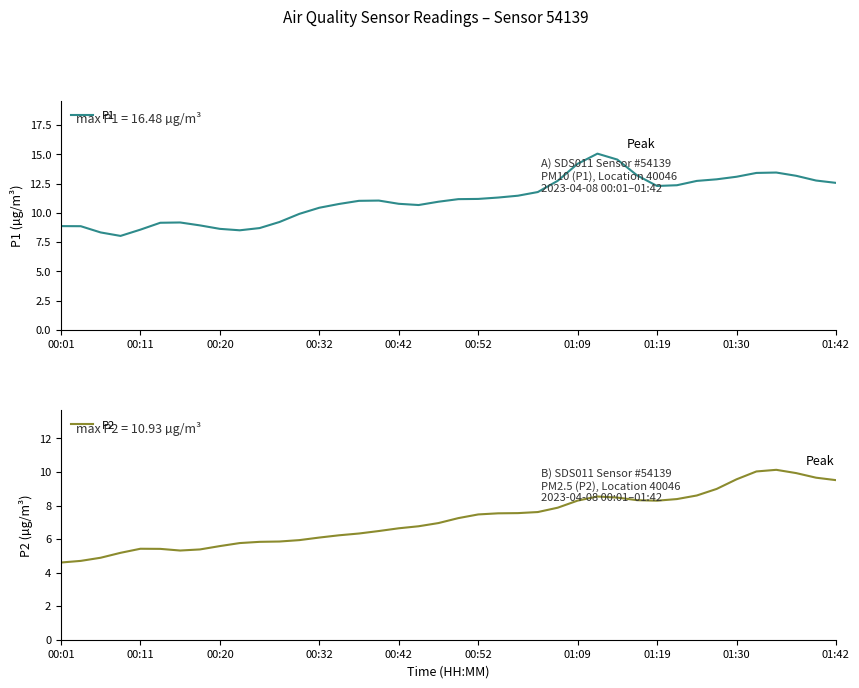

Between 10 and 11, which series saw the biggest shift?

P1